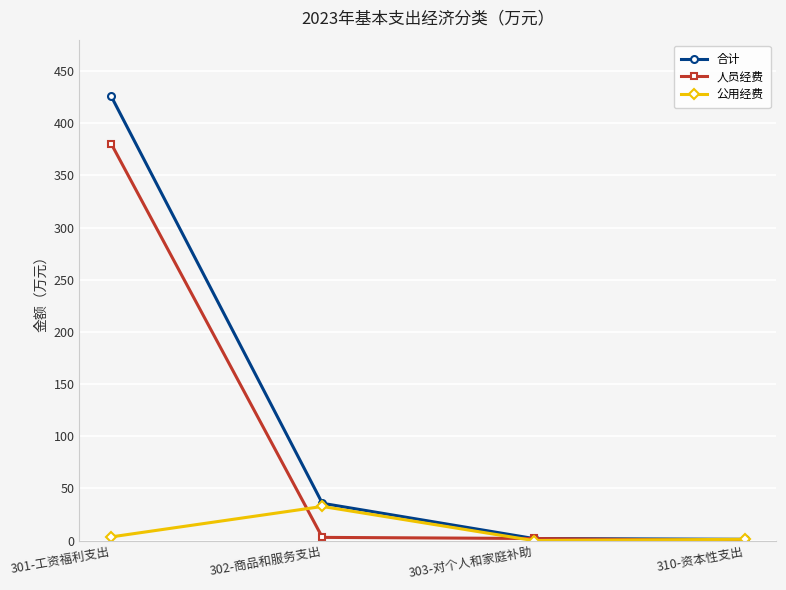

List the series in order of their peak value, lowest first.

公用经费, 人员经费, 合计